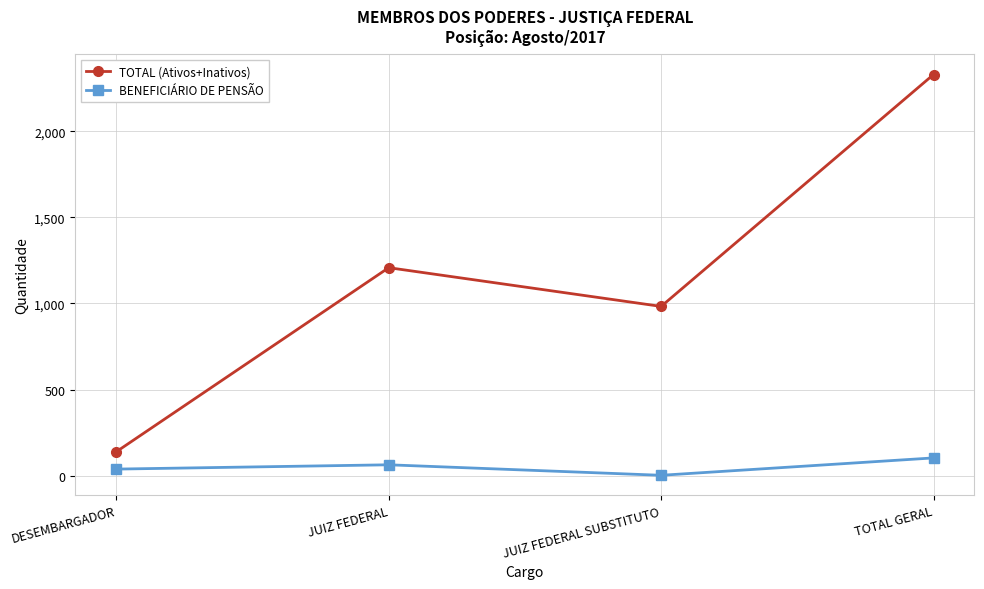

Count the BENEFICIÁRIO DE PENSÃO values in the range 38 to 103.

3